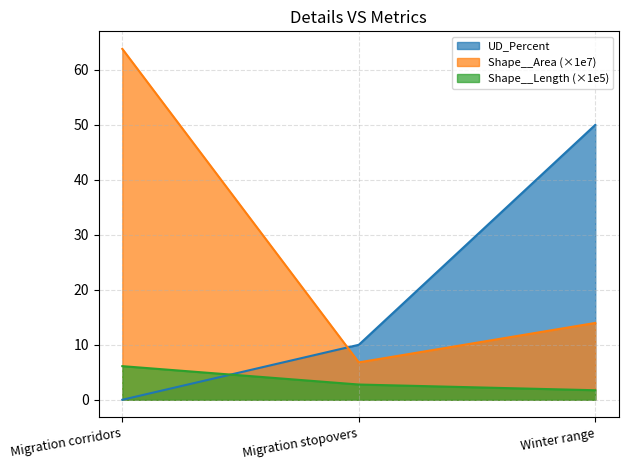

The Shape__Length series shows 0.4 at Winter range. True or false?

False